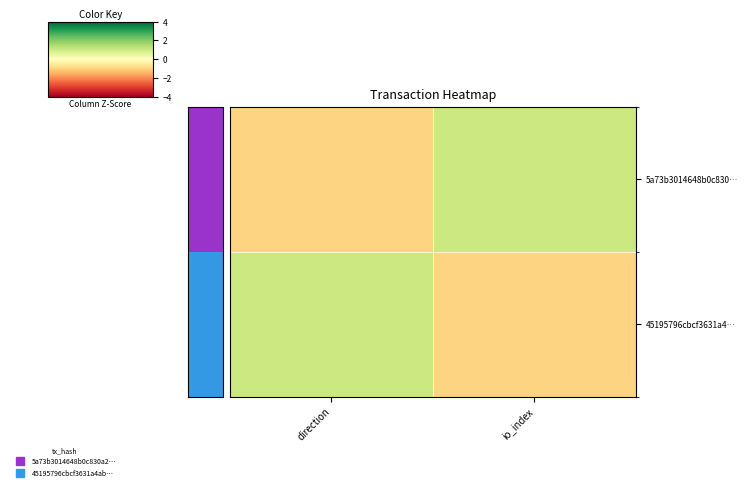

What is the spread (max minus min) of values at direction?

2